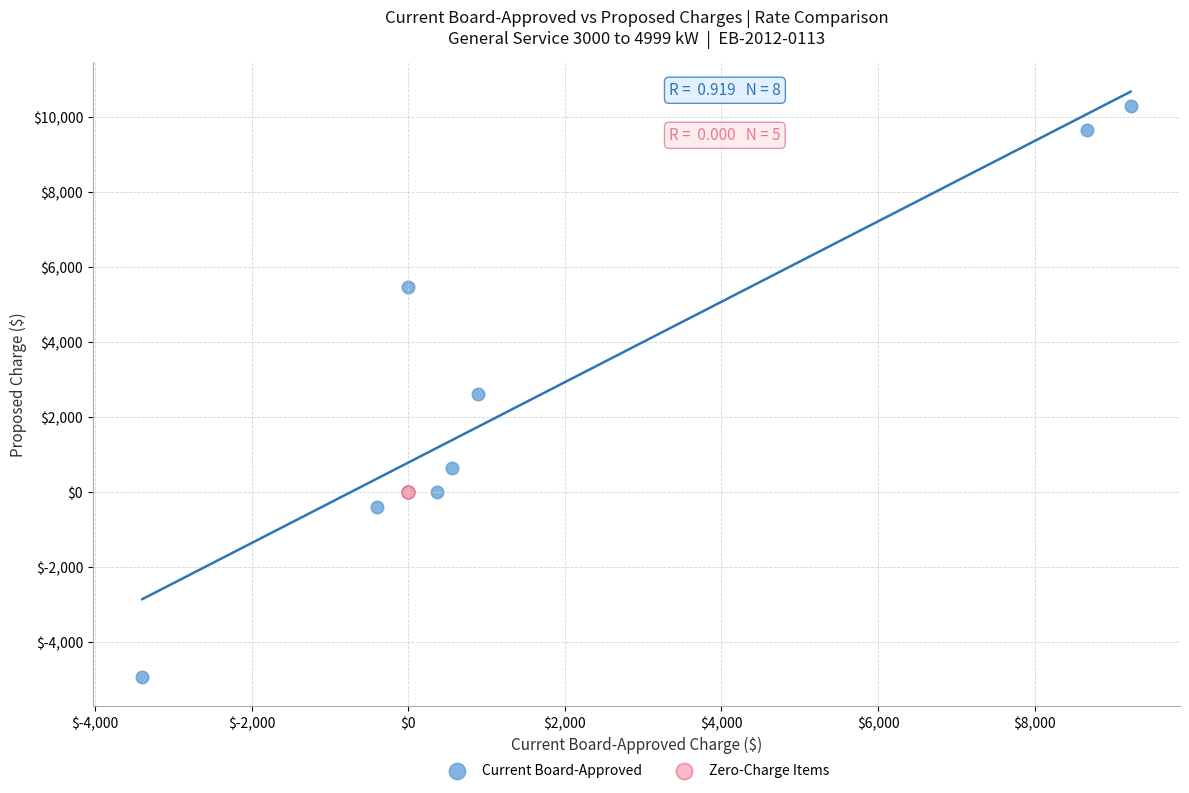

What are all the series names shown in the legend?

Current Board-Approved, Zero-Charge Items